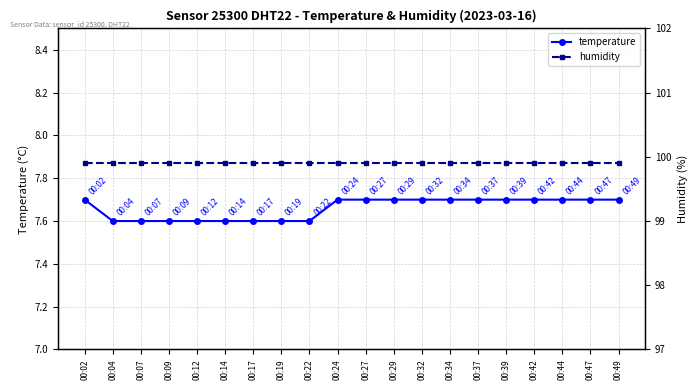

What are all the series names shown in the legend?

temperature, humidity